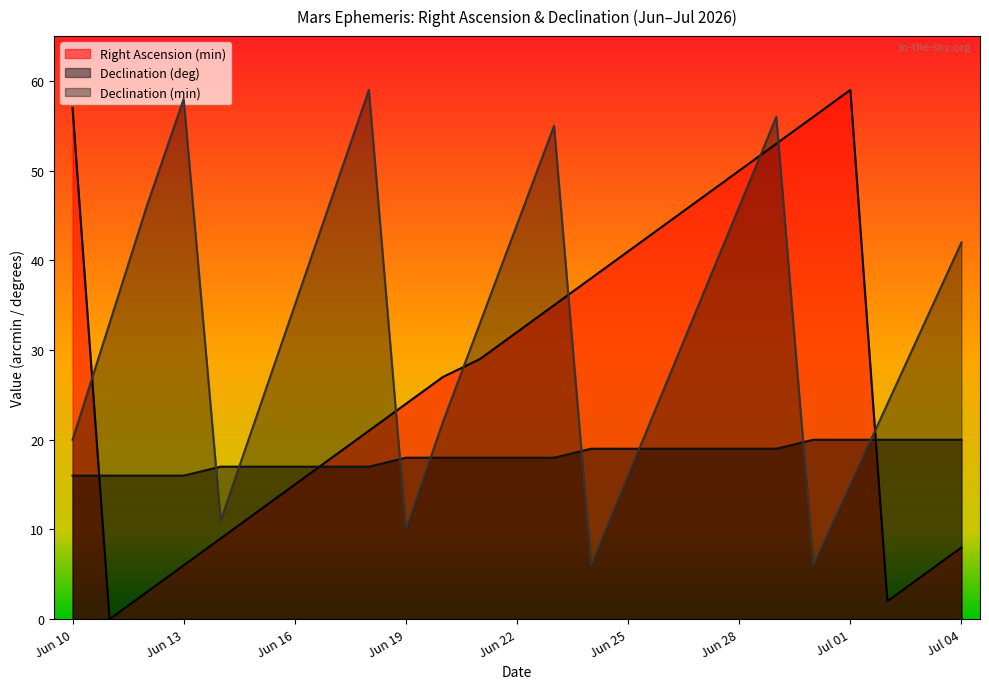

Which series changed the most between Jun 23 and Jun 24?

Declination (min)